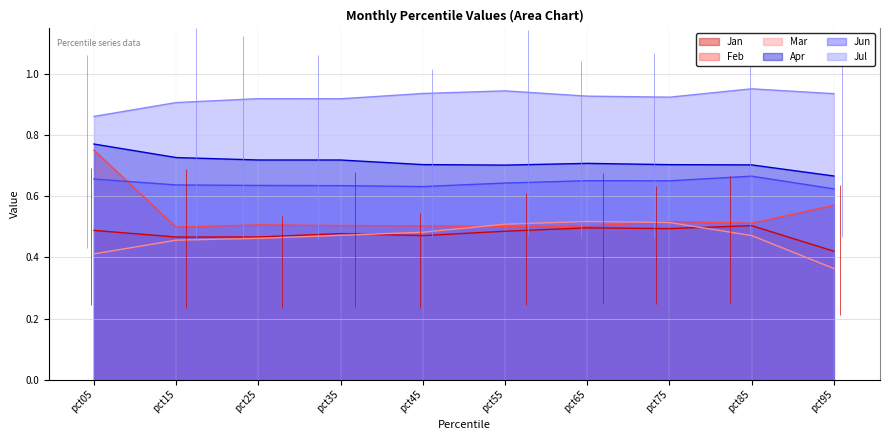

Reading left to right, transcribe all the data shown in this chart.

Jan: 0.5	0.5	0.5	0.5	0.5	0.5	0.5	0.5	0.5	0.4
Feb: 0.8	0.5	0.5	0.5	0.5	0.5	0.5	0.5	0.5	0.6
Mar: 0.4	0.5	0.5	0.5	0.5	0.5	0.5	0.5	0.5	0.4
Apr: 0.8	0.7	0.7	0.7	0.7	0.7	0.7	0.7	0.7	0.7
Jun: 0.7	0.6	0.6	0.6	0.6	0.6	0.7	0.7	0.7	0.6
Jul: 0.9	0.9	0.9	0.9	0.9	0.9	0.9	0.9	1.0	0.9